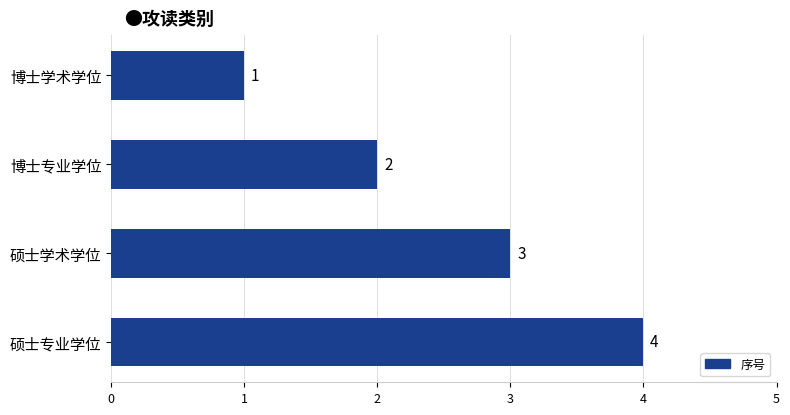

True or false: the data shows 4 at 硕士专业学位.

True